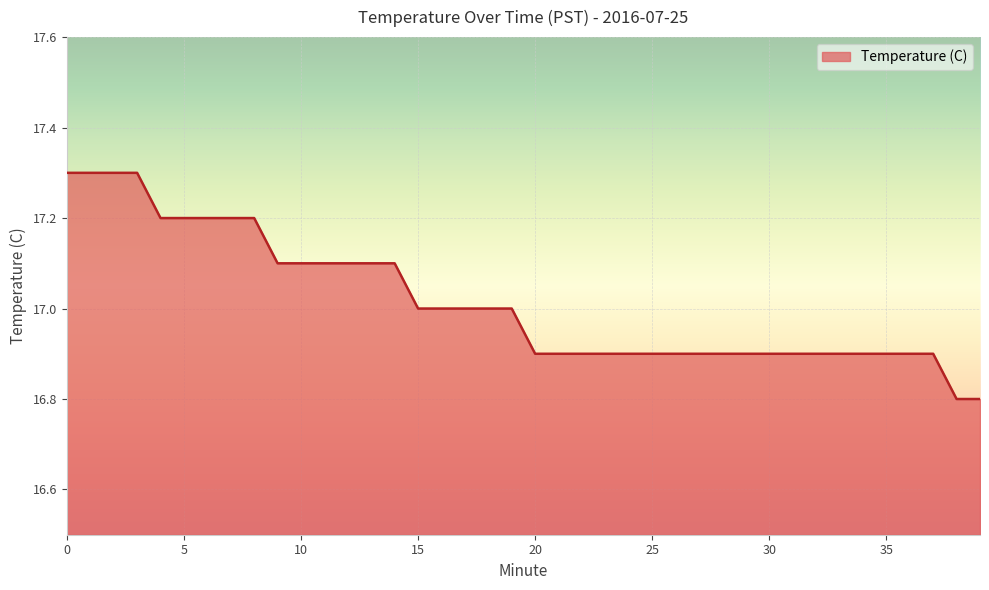

What is the greatest value displayed?

17.3